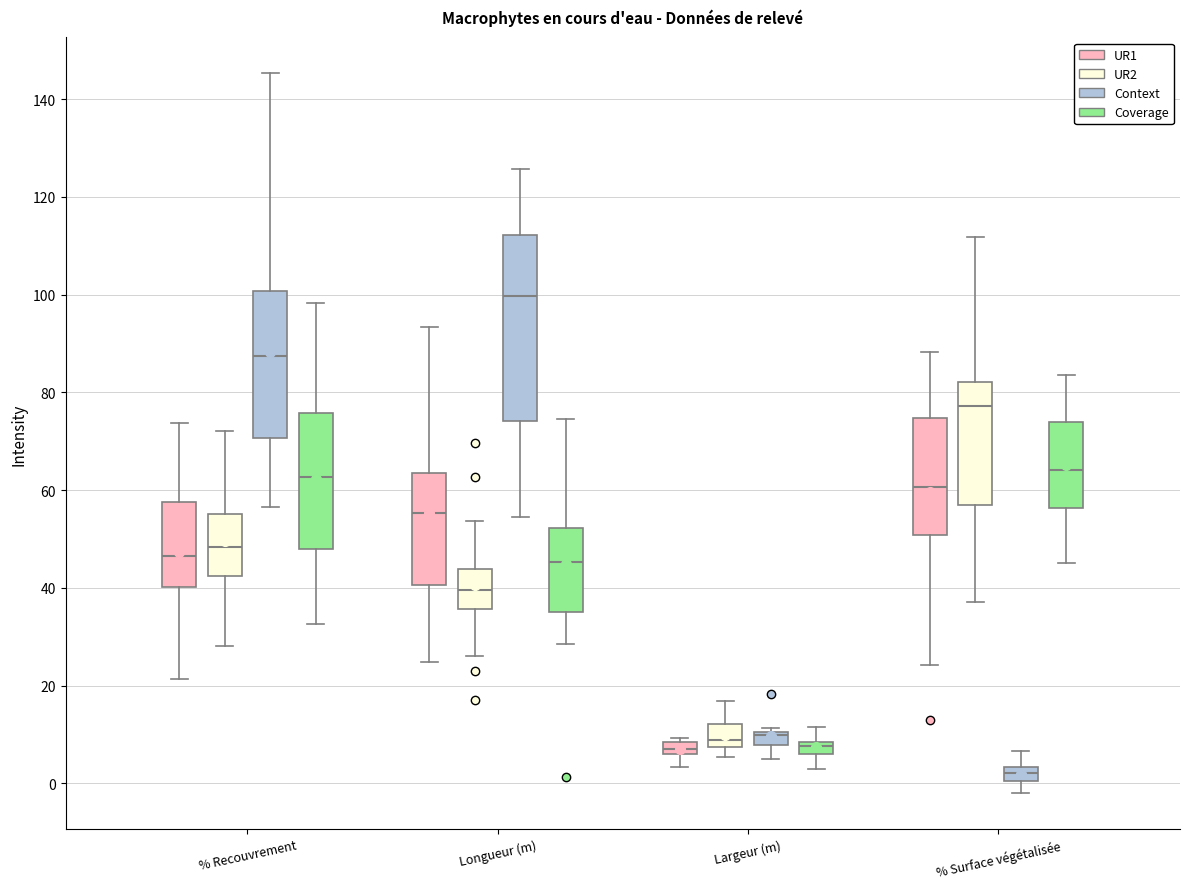

Which box's median line is the highest?

Longueur (m) (Context)